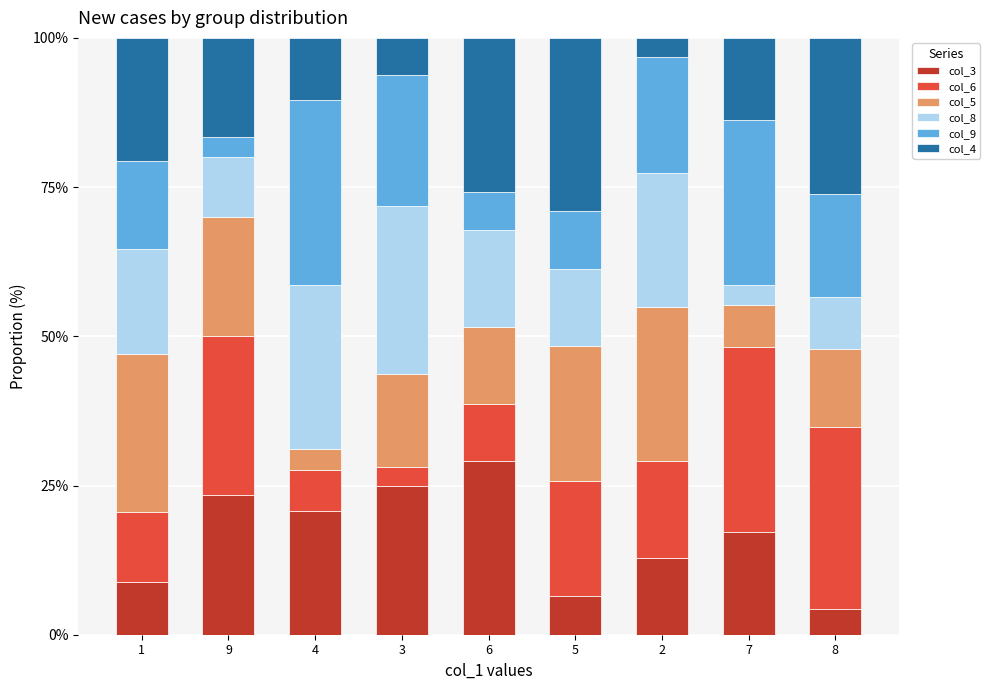

Are the bars grouped side by side (vs. stacked)?

No